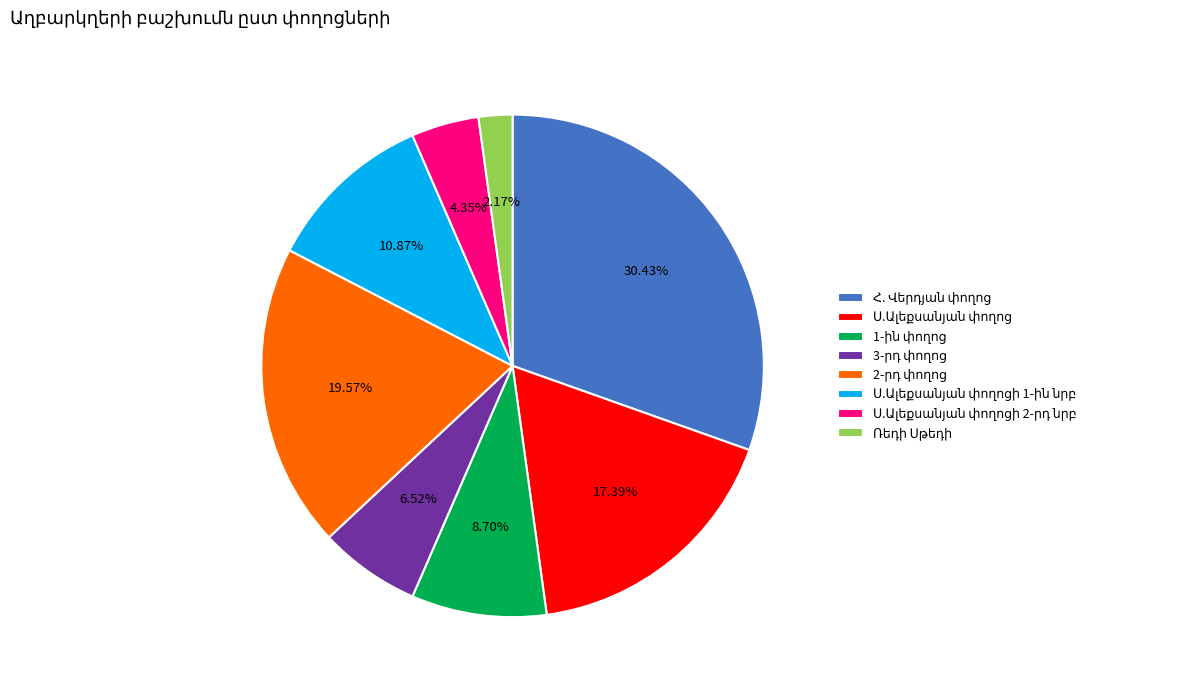

Is there a majority slice in this chart?

No